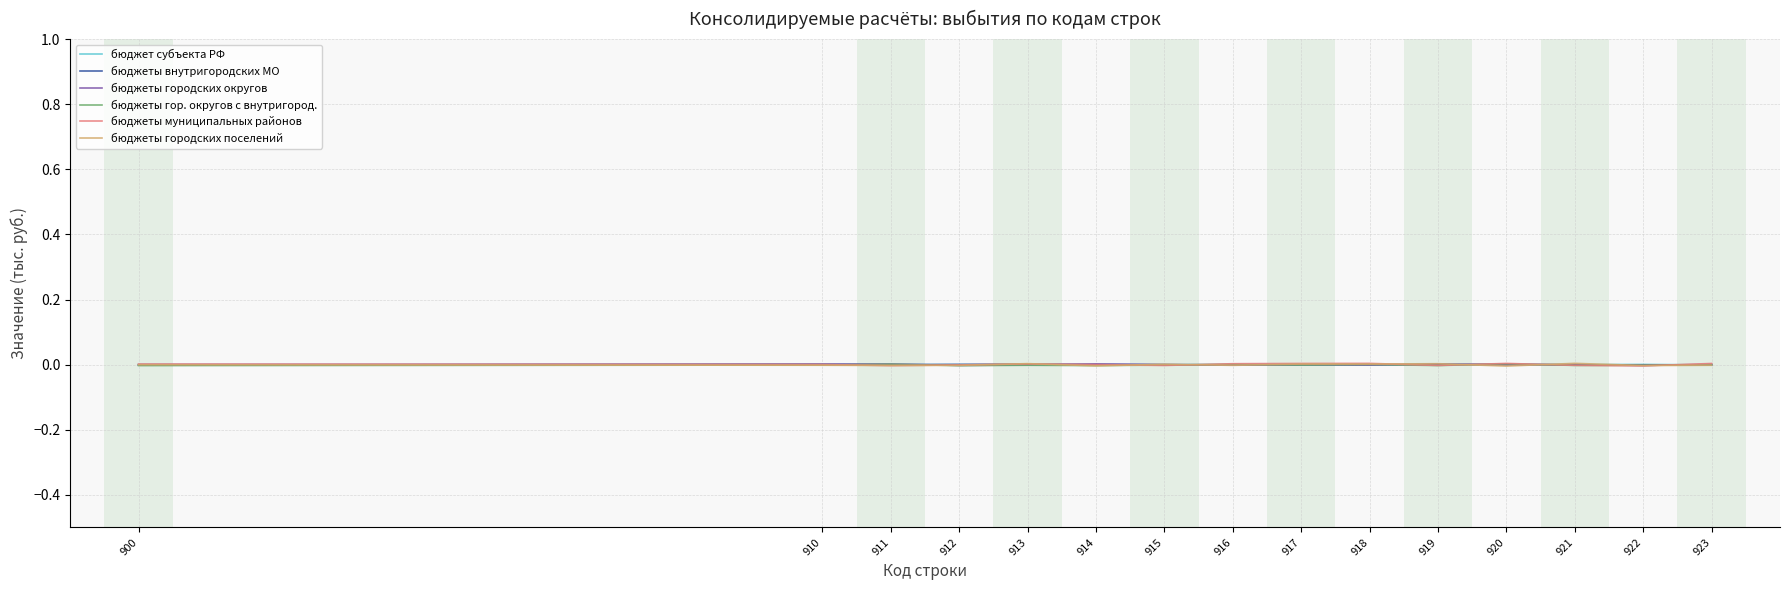

How many intersections are there between бюджеты внутригородских МО and бюджеты гор. округов с внутригород.?

9